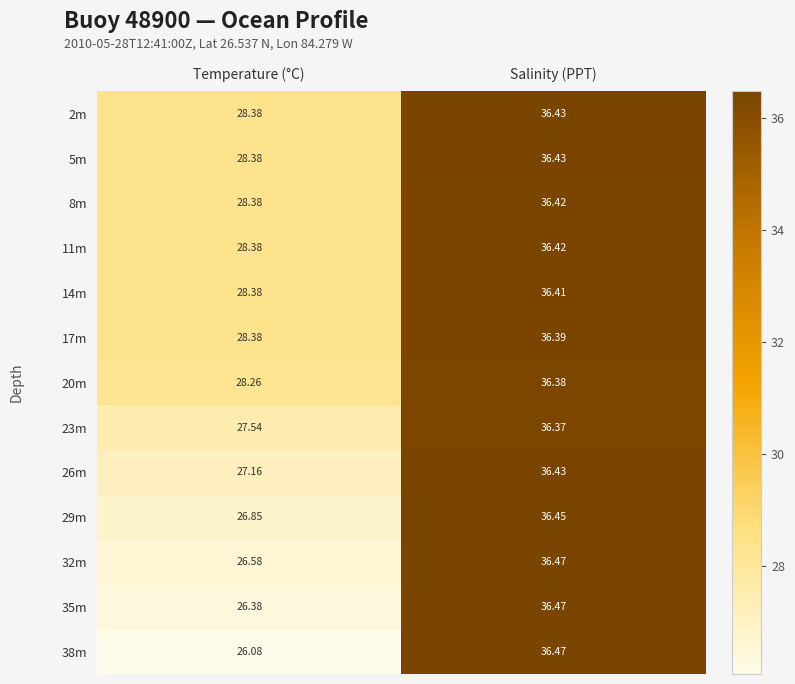

How many data points does each series have?

2